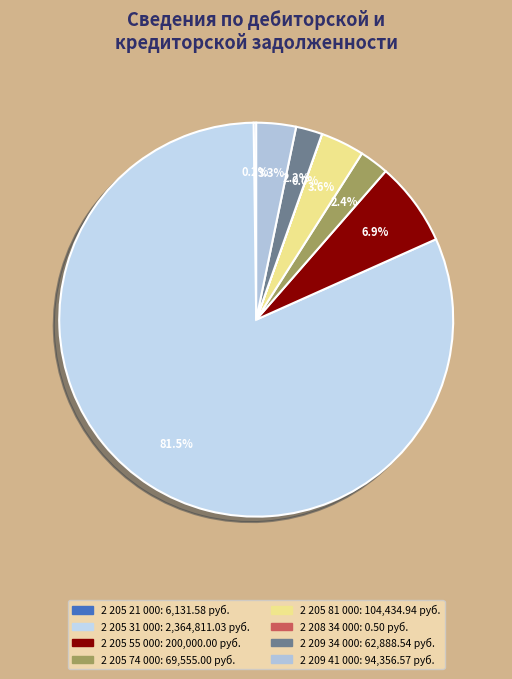

What is the change in value from 2 205 31 000 to 2 205 74 000?

-2295256.0